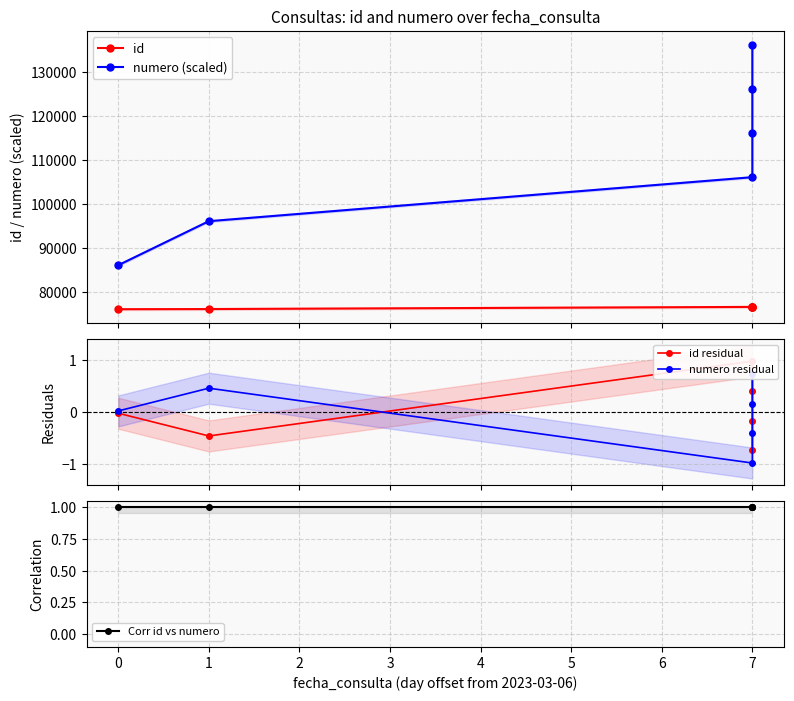

The value of Corr id vs numero at 7 is 1.0. True or false?

True